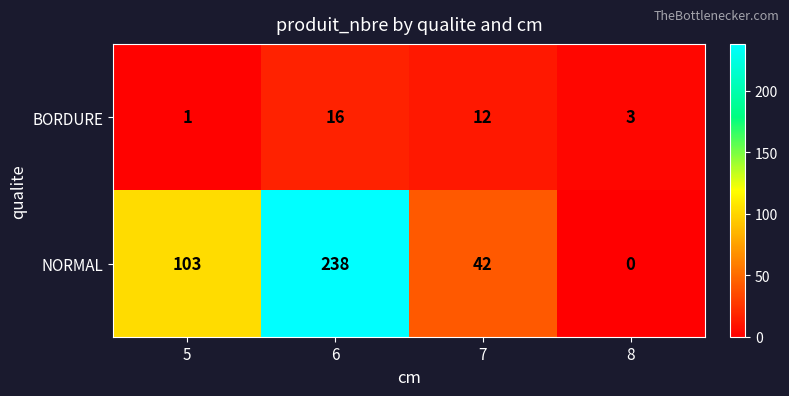

Rank the series by their average value, from highest to lowest.

NORMAL, BORDURE